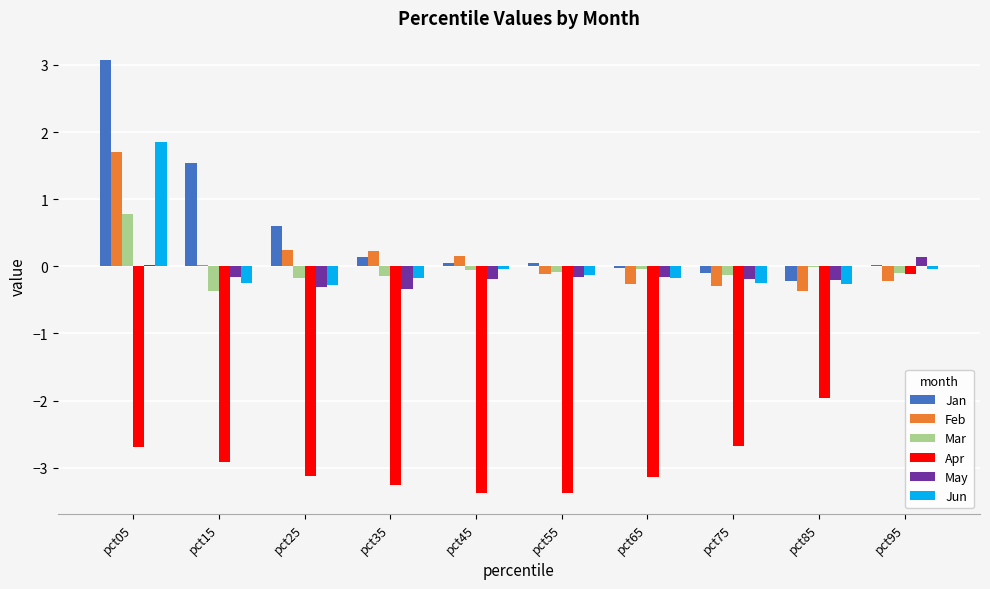

At which label does Mar reach its peak?

pct05